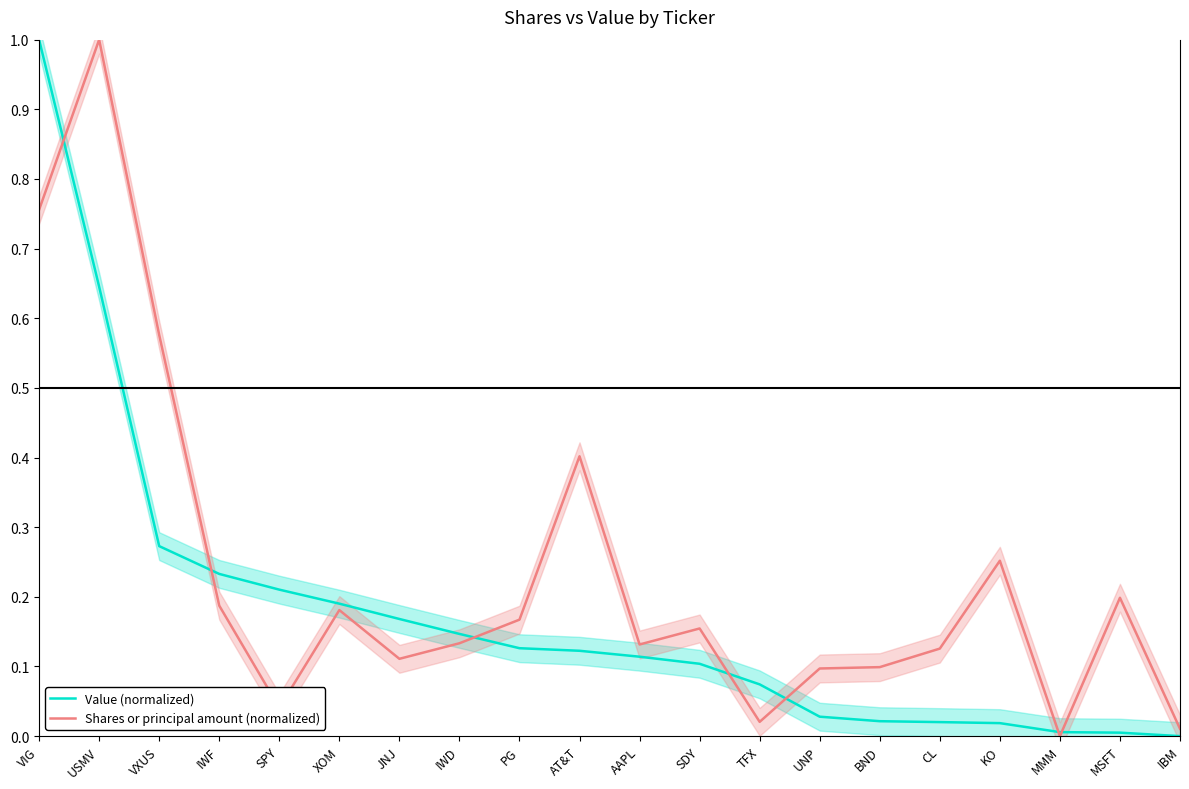

True or false: Shares or principal amount (normalized) has more than 0 points higher than both neighbors.

True